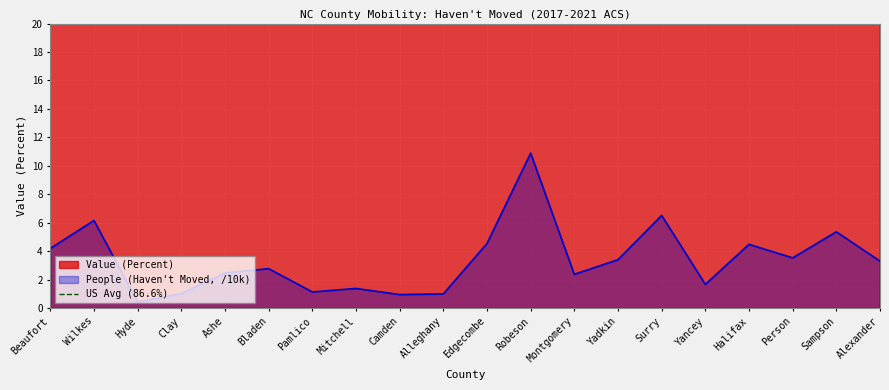

What is the greatest value displayed?

94.2